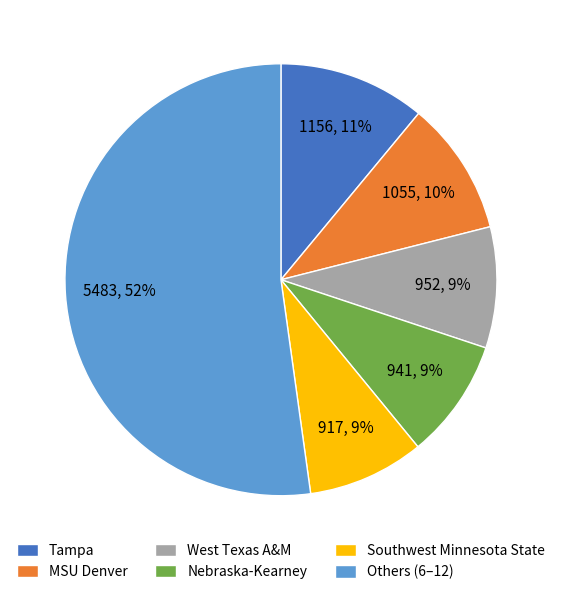

Which slice is the largest?

Others (6–12)